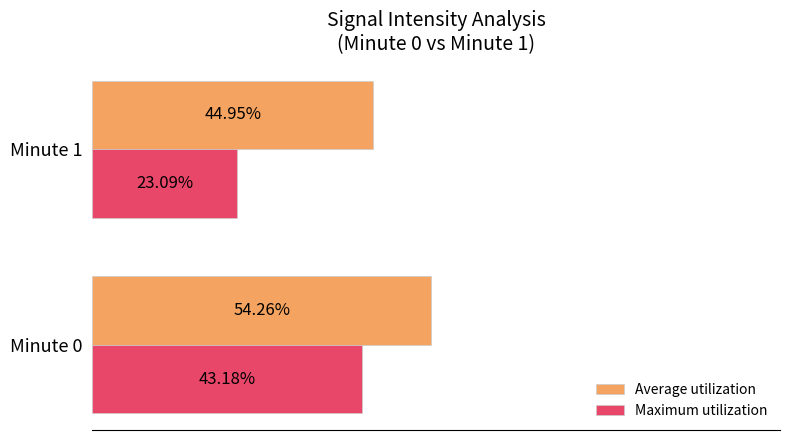

At Minute 0, list the series in order from smallest to largest.

Maximum utilization, Average utilization